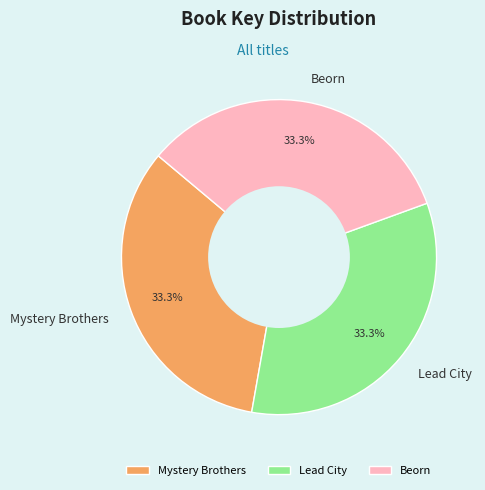

What is the total percentage of Mystery Brothers and Lead City?

66.7%